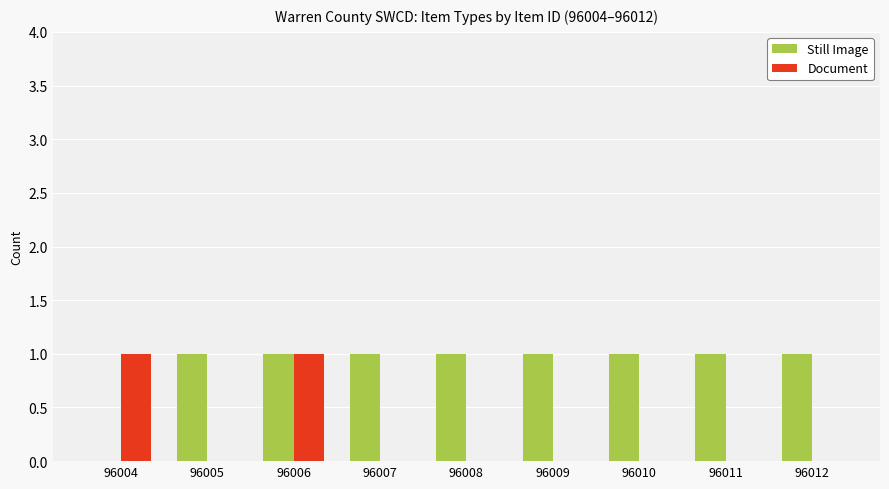

What are all the series names shown in the legend?

Still Image, Document